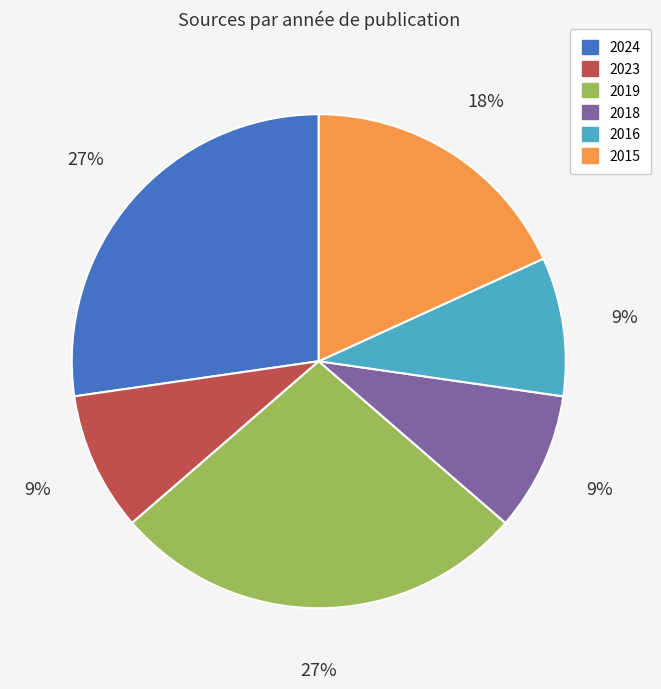

Is there a majority slice in this chart?

No